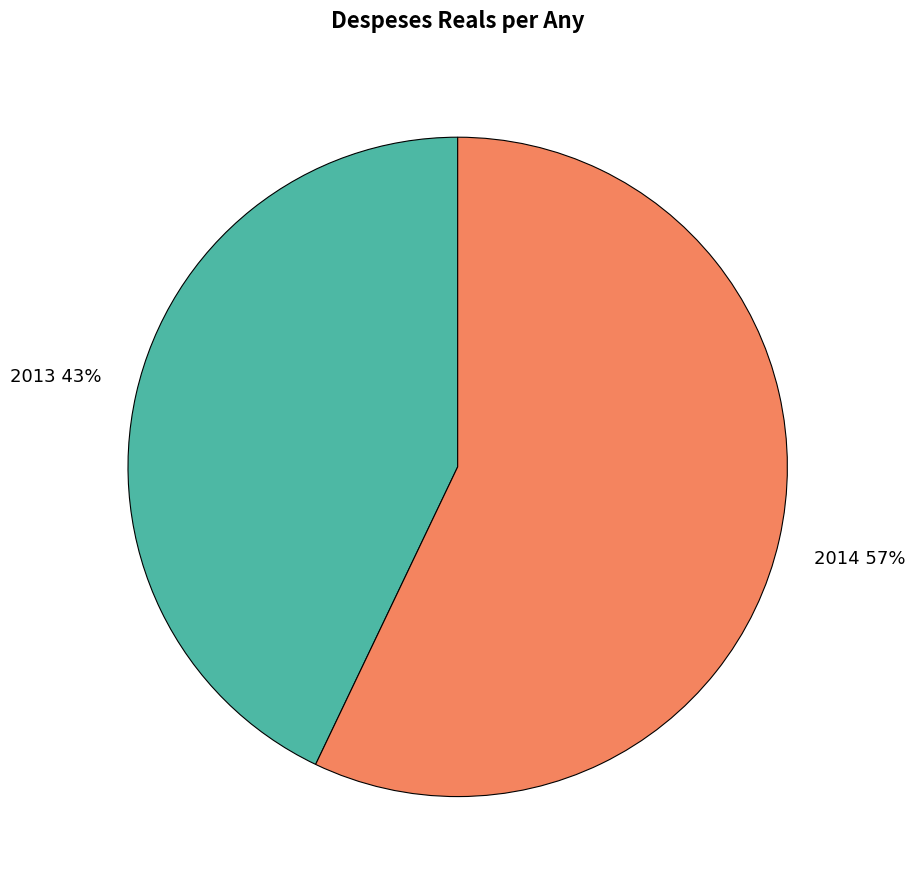

Is there a majority slice in this chart?

Yes